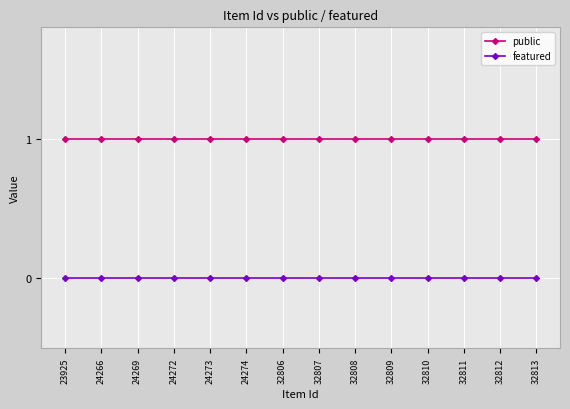

Which series has the largest total across all categories?

public